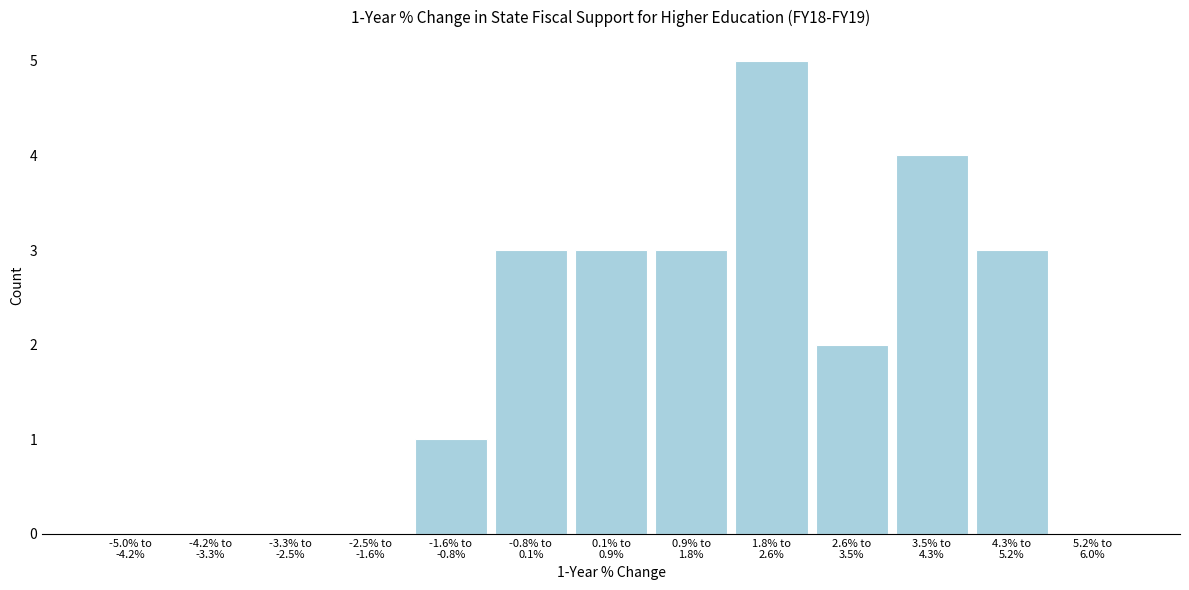

What is the sum of all values?

24